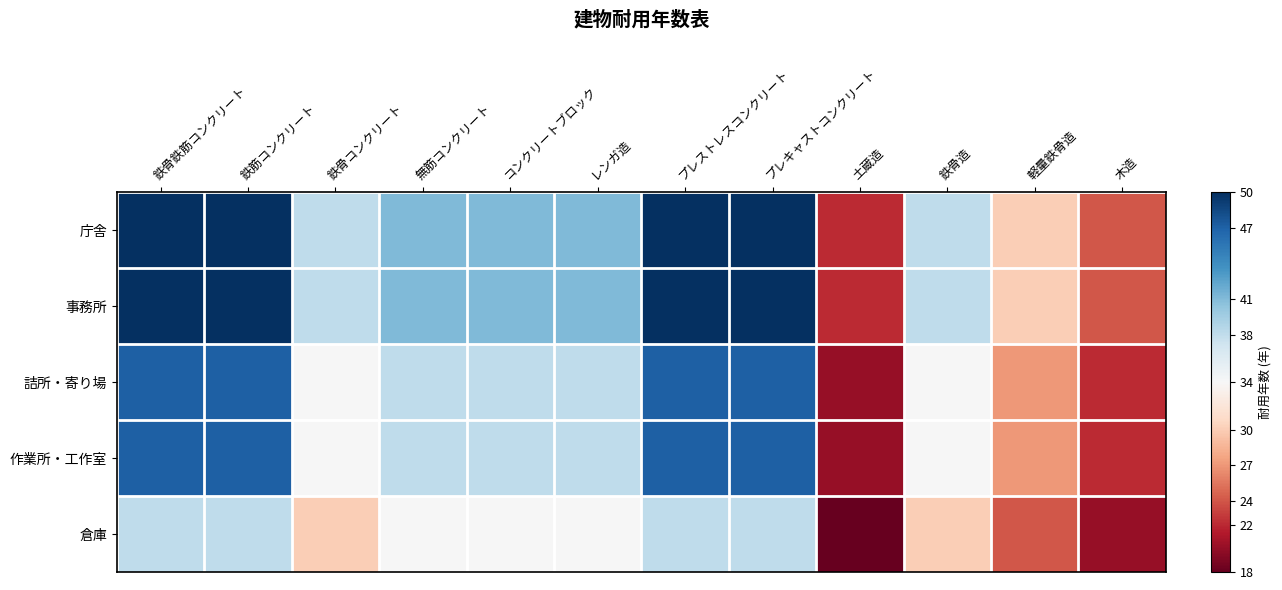

Reading left to right, extract all data points from this chart.

庁舎: 鉄骨鉄筋コンクリート=50	鉄筋コンクリート=50	鉄骨コンクリート=38	無筋コンクリート=41	コンクリートブロック=41	レンガ造=41	プレストレスコンクリート=50	プレキャストコンクリート=50	土蔵造=22	鉄骨造=38	軽量鉄骨造=30	木造=24
事務所: 鉄骨鉄筋コンクリート=50	鉄筋コンクリート=50	鉄骨コンクリート=38	無筋コンクリート=41	コンクリートブロック=41	レンガ造=41	プレストレスコンクリート=50	プレキャストコンクリート=50	土蔵造=22	鉄骨造=38	軽量鉄骨造=30	木造=24
詰所・寄り場: 鉄骨鉄筋コンクリート=47	鉄筋コンクリート=47	鉄骨コンクリート=34	無筋コンクリート=38	コンクリートブロック=38	レンガ造=38	プレストレスコンクリート=47	プレキャストコンクリート=47	土蔵造=20	鉄骨造=34	軽量鉄骨造=27	木造=22
作業所・工作室: 鉄骨鉄筋コンクリート=47	鉄筋コンクリート=47	鉄骨コンクリート=34	無筋コンクリート=38	コンクリートブロック=38	レンガ造=38	プレストレスコンクリート=47	プレキャストコンクリート=47	土蔵造=20	鉄骨造=34	軽量鉄骨造=27	木造=22
倉庫: 鉄骨鉄筋コンクリート=38	鉄筋コンクリート=38	鉄骨コンクリート=30	無筋コンクリート=34	コンクリートブロック=34	レンガ造=34	プレストレスコンクリート=38	プレキャストコンクリート=38	土蔵造=18	鉄骨造=30	軽量鉄骨造=24	木造=20